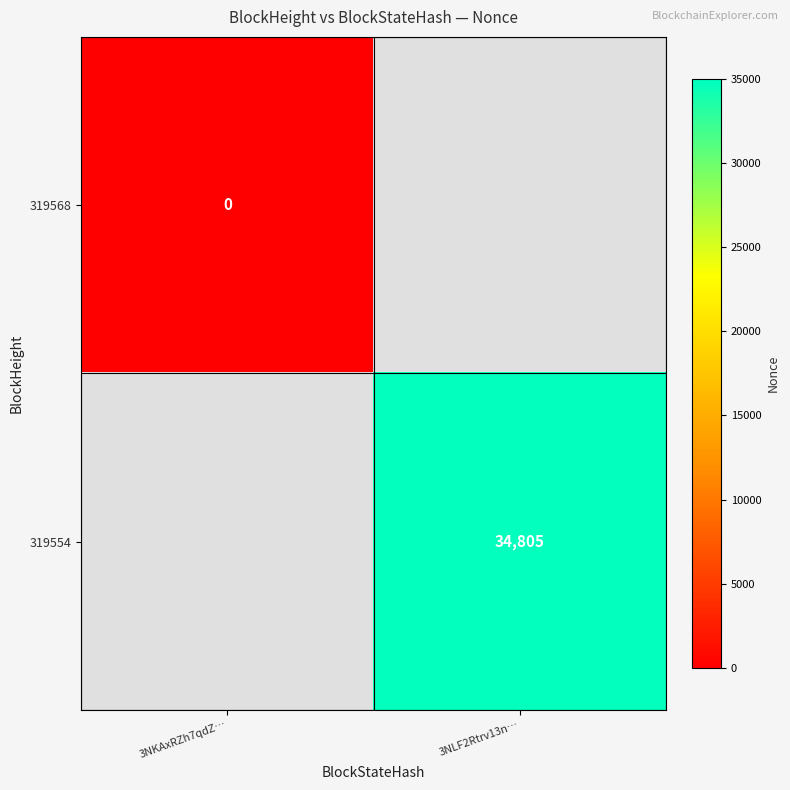

True or false: 319554 has a value of 7838 at 3NLF2Rtrv13n….

False